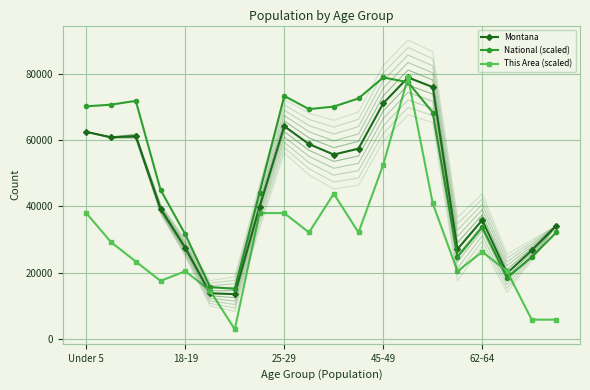

How many values in the Montana series exceed 55575?

9